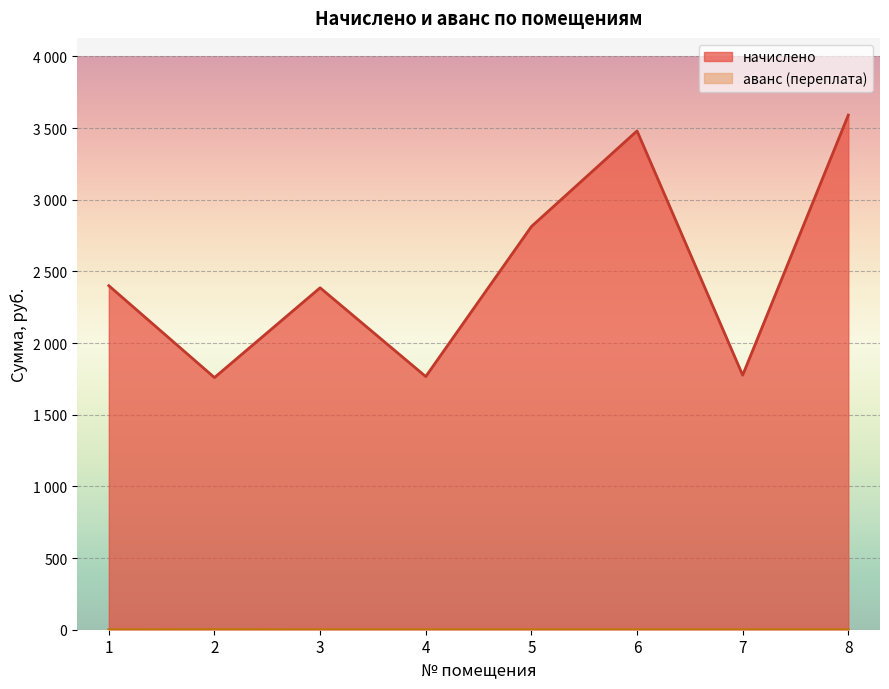

List the labels in order of начислено value, smallest first.

2, 4, 7, 3, 1, 5, 6, 8